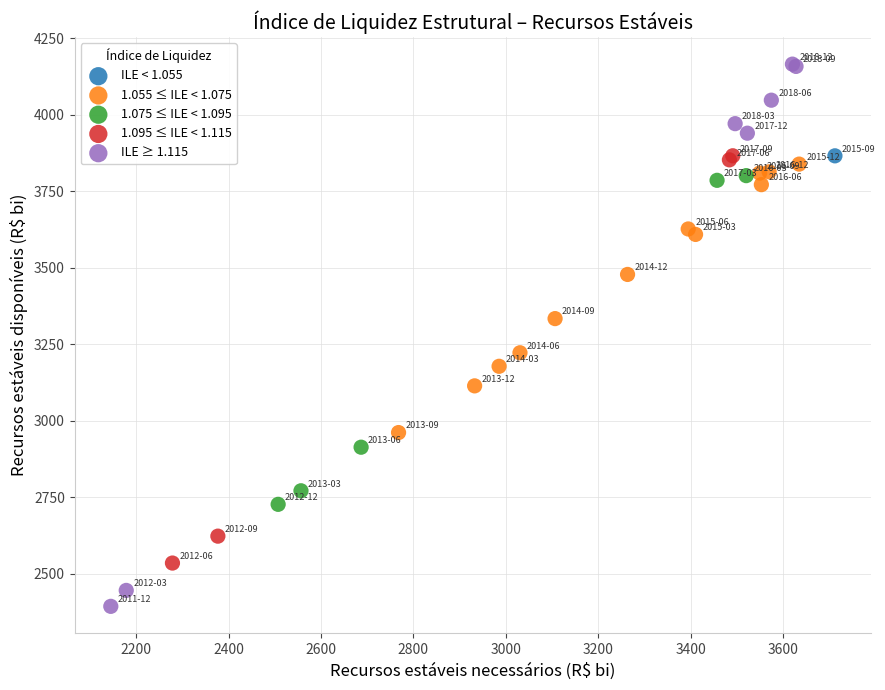

What are all the series names shown in the legend?

ILE < 1.055, 1.055 ≤ ILE < 1.075, 1.075 ≤ ILE < 1.095, 1.095 ≤ ILE < 1.115, ILE ≥ 1.115